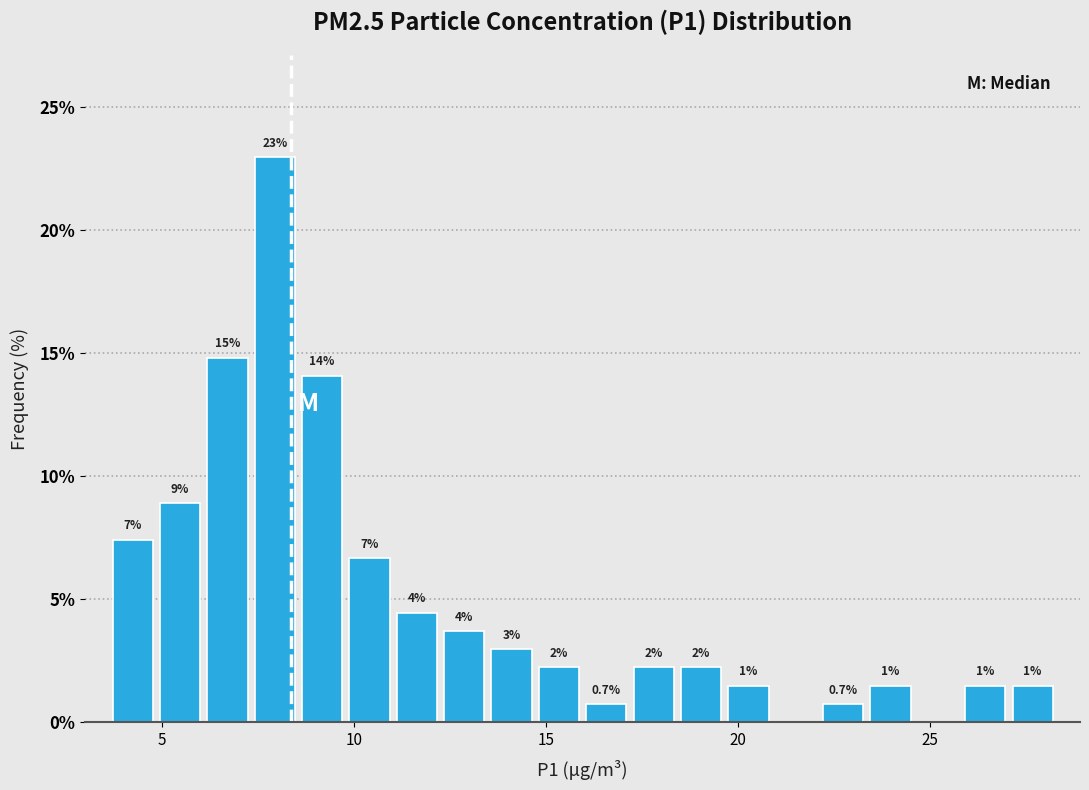

Read against the x-axis, roughly where is the centre of the tallest bar?

8.0